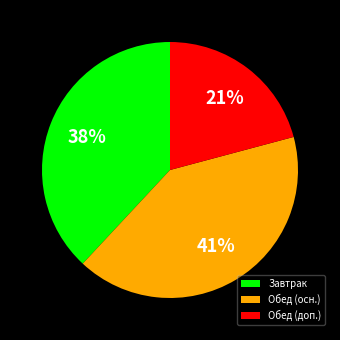

What percentage is the Завтрак slice, to the nearest percent?

38%